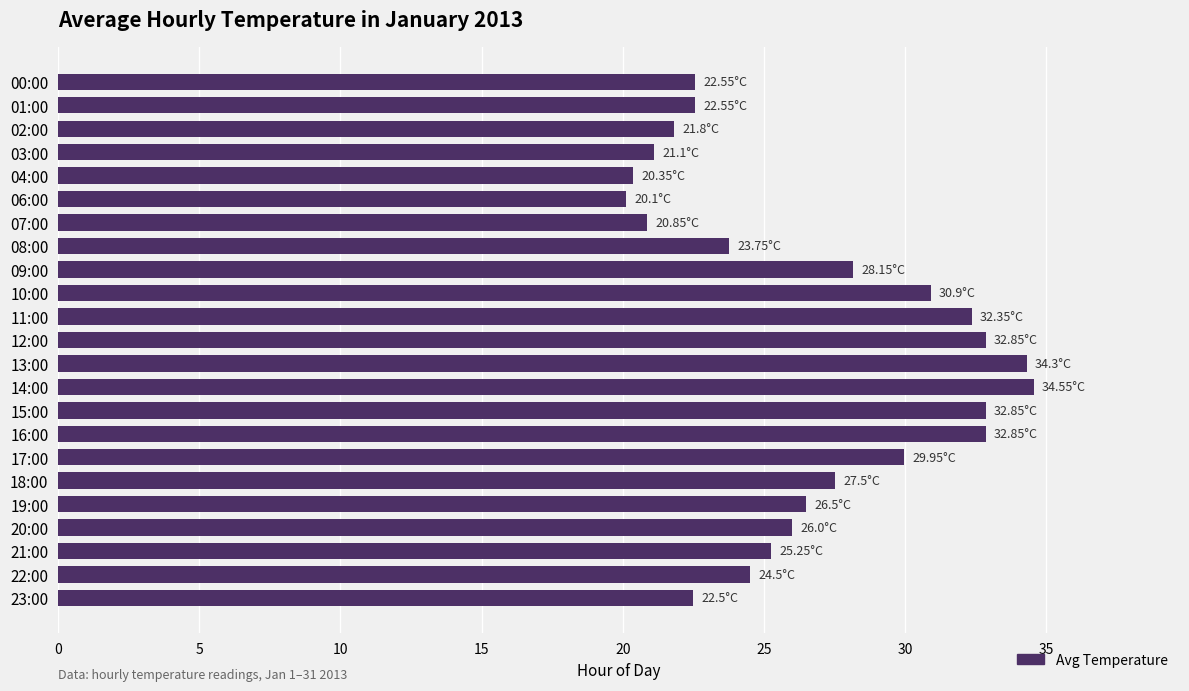

What is the difference between the maximum and second lowest values?

14.2